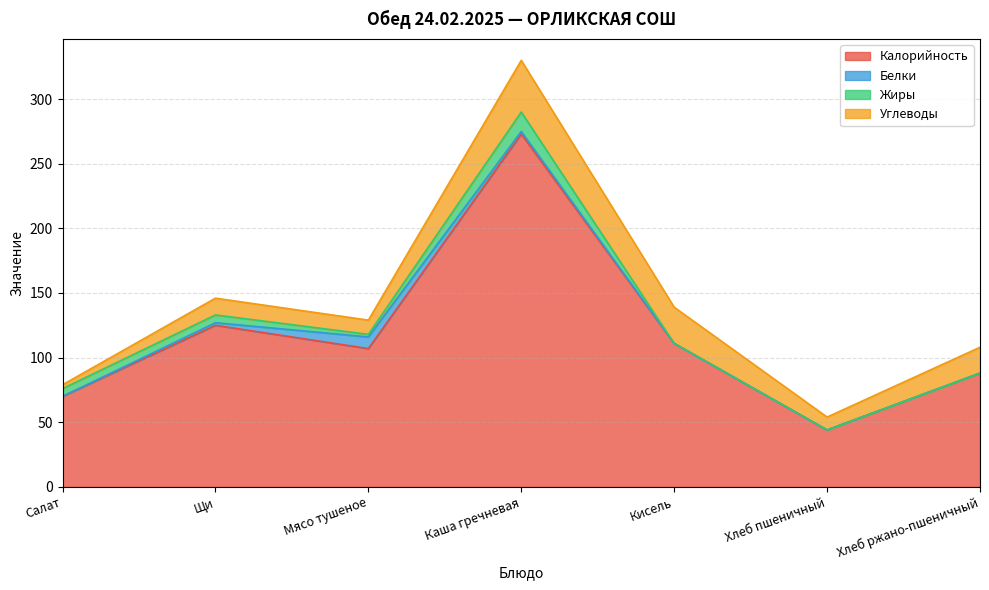

At how many categories does at least one series exceed 158?

1